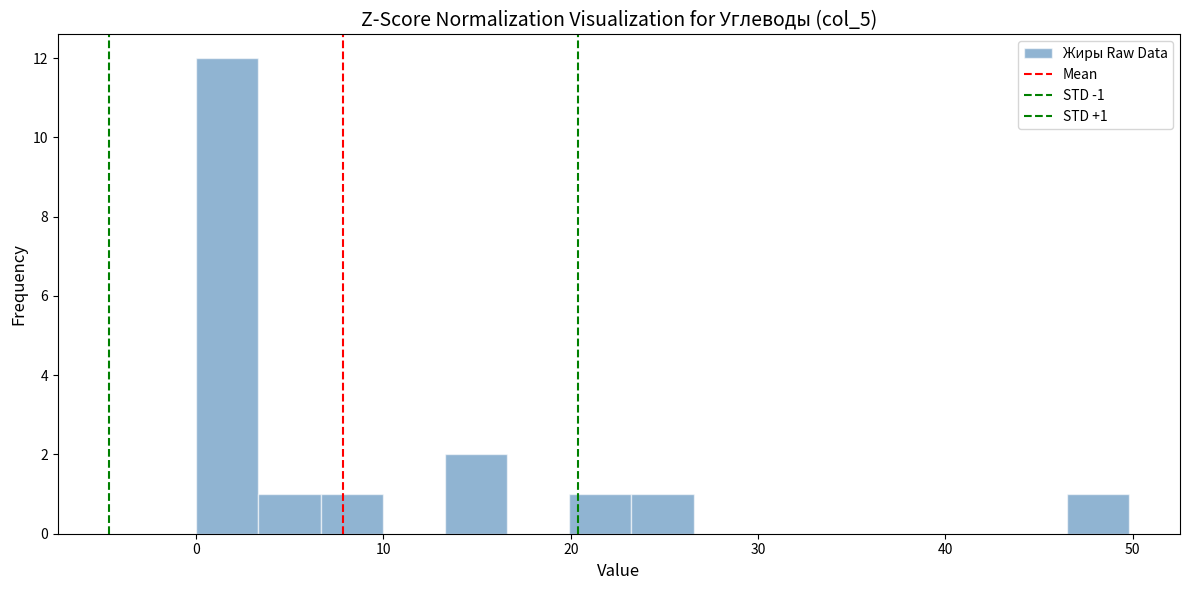

Around what value on the x-axis is the tallest bar? Give the approximate position of its centre, as read against the axis.

2